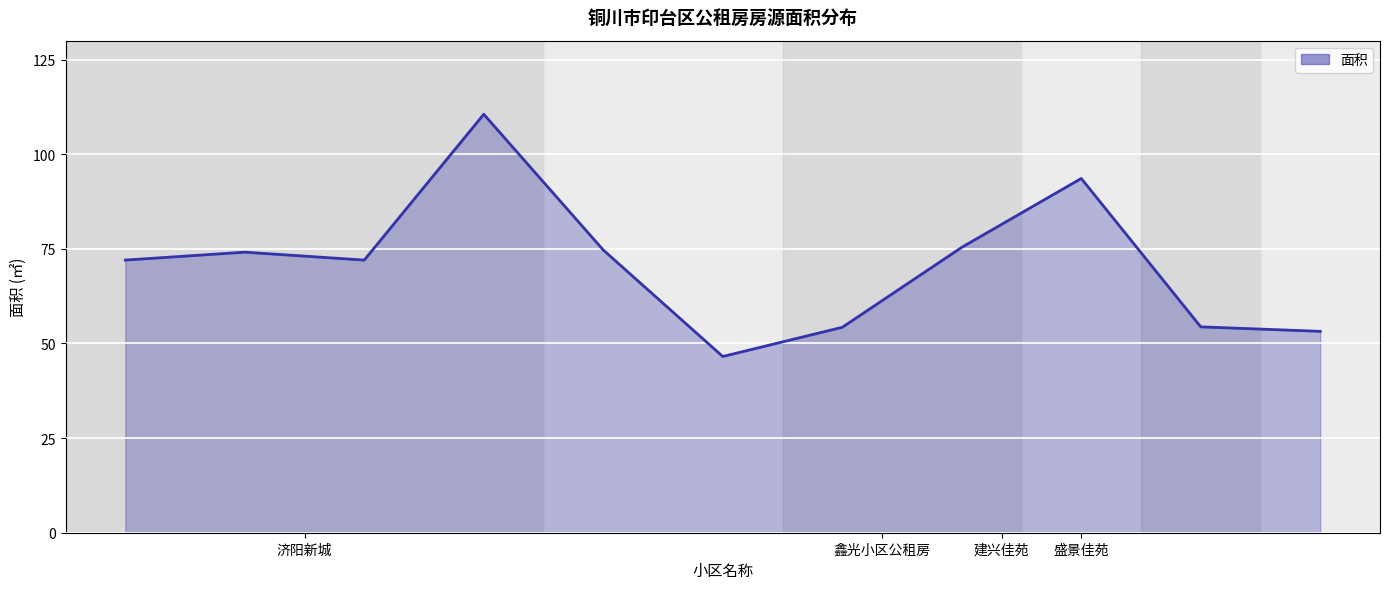

What is the difference between the maximum and minimum values?

64.0